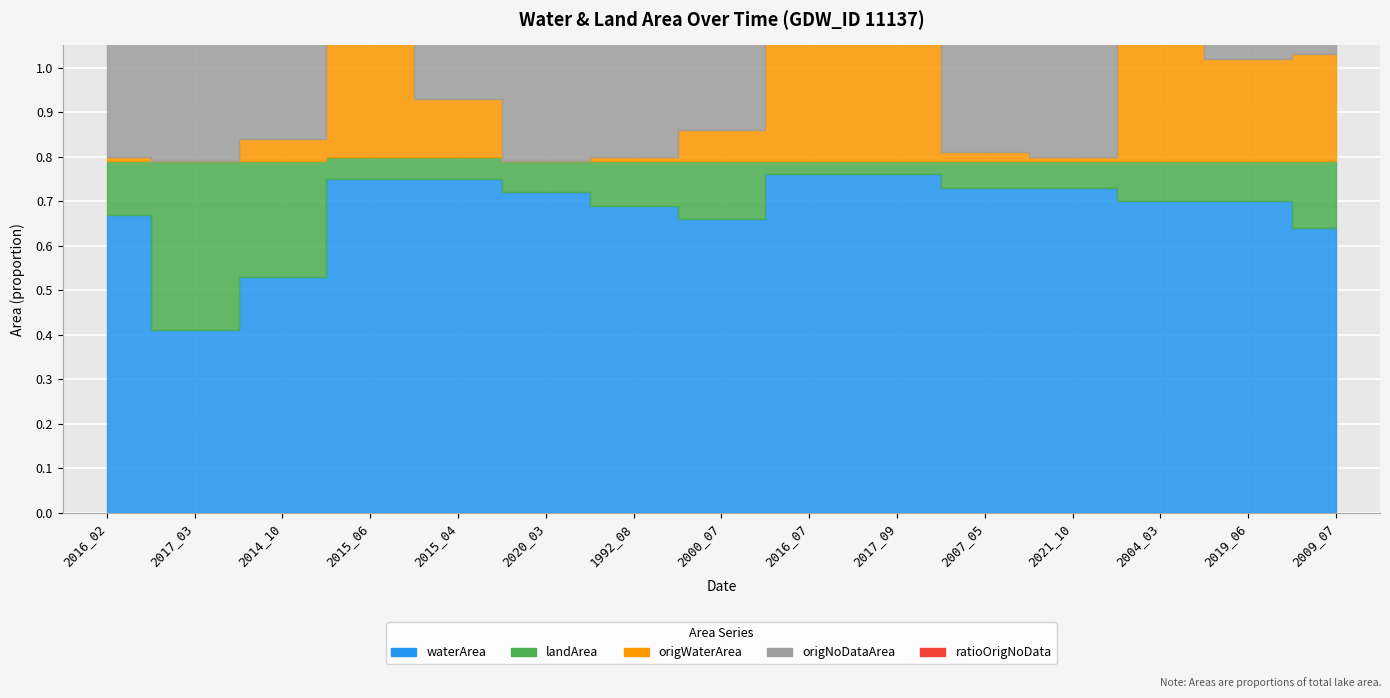

What is the smallest value displayed?

0.4